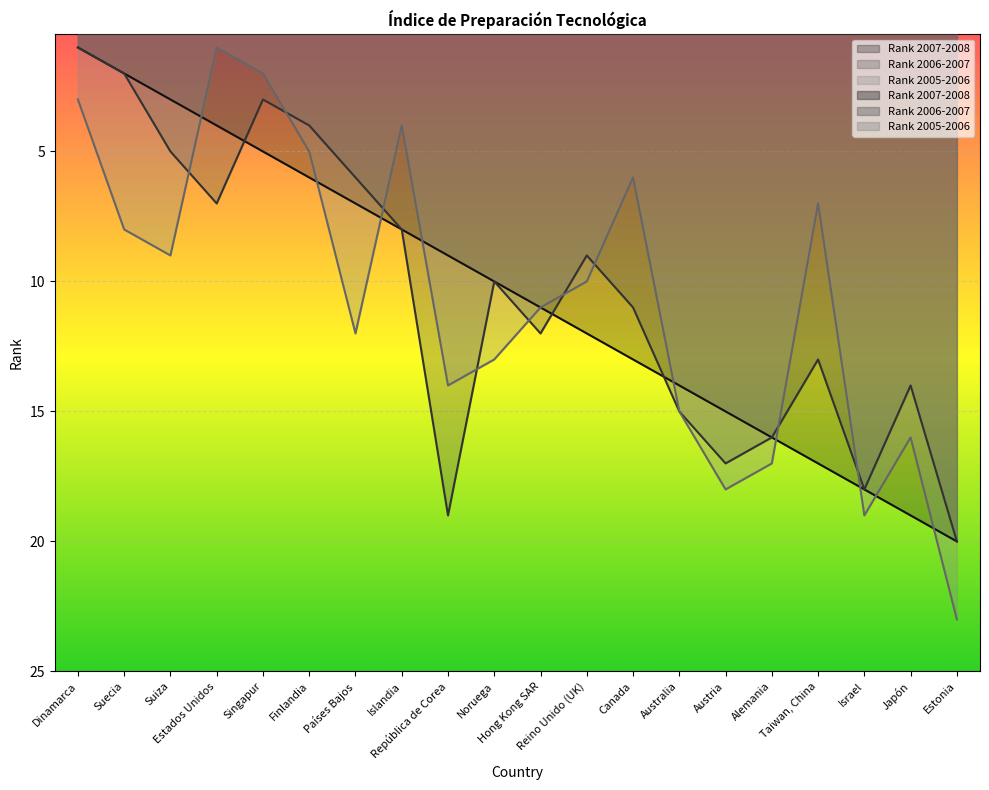

Between Reino Unido (UK) and Estonia, which is larger?

Estonia